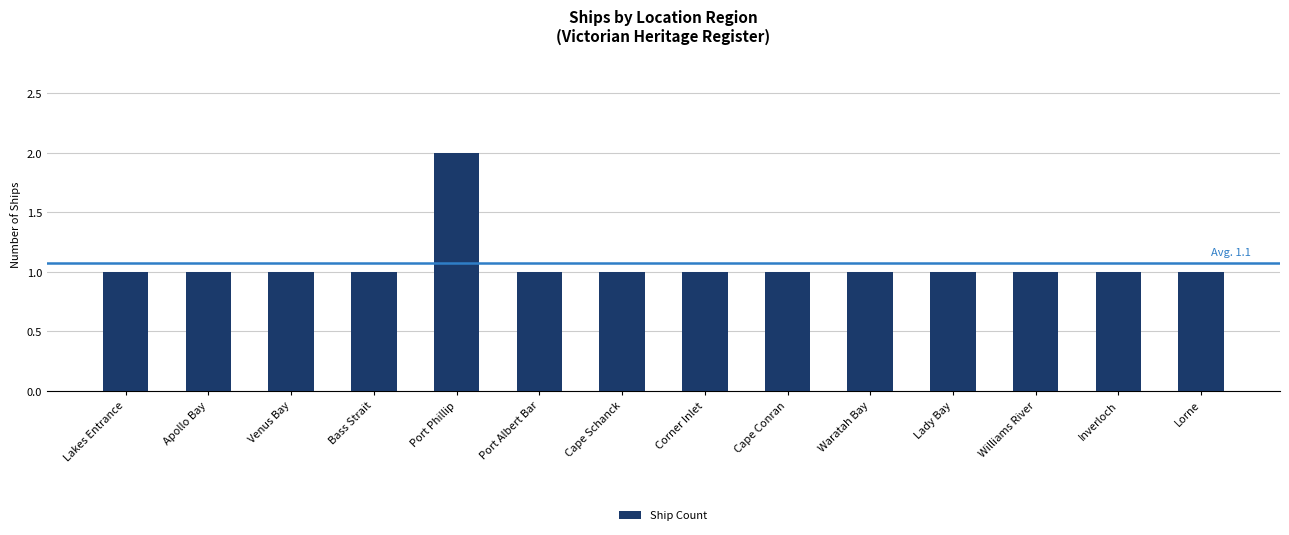

The chart shows a value of 1 at Williams River. True or false?

True